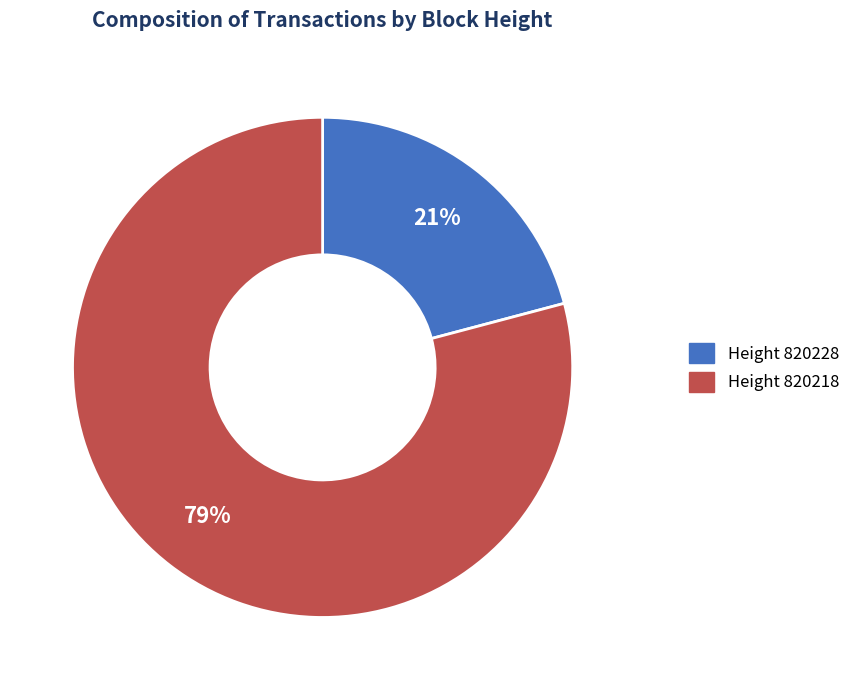

To the nearest percent, what is the average slice percentage?

50%